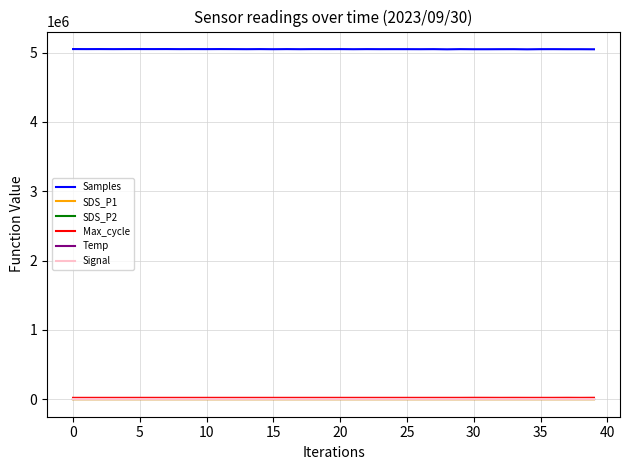

Which series has the largest total across all categories?

Samples